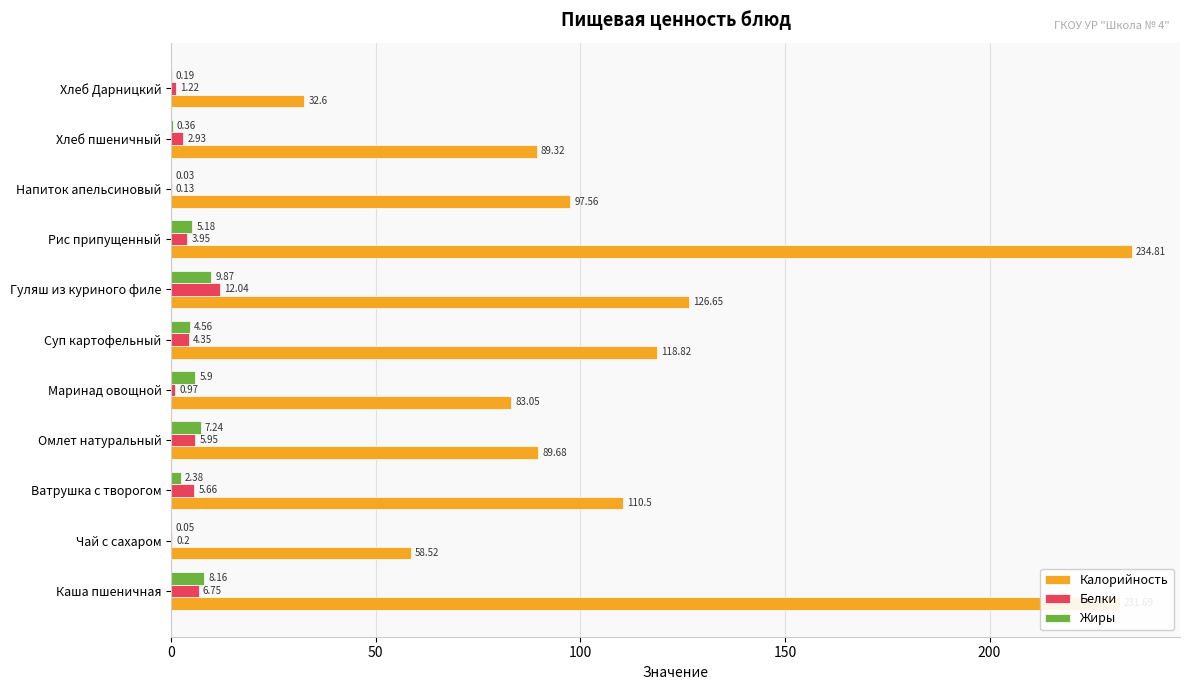

What is the total value across all series at Хлеб Дарницкий?

34.0